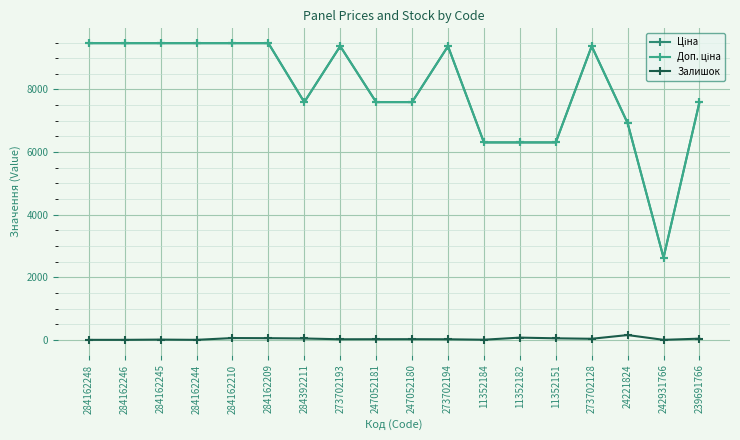

What is the difference between the highest and lowest values at 242931766?

2628.0